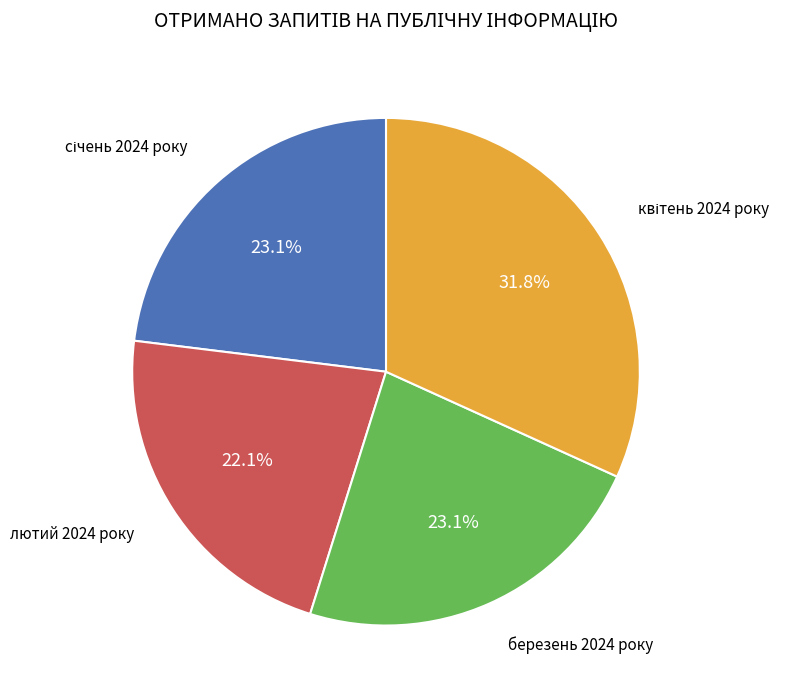

Is there any slice that represents more than half of the pie?

No